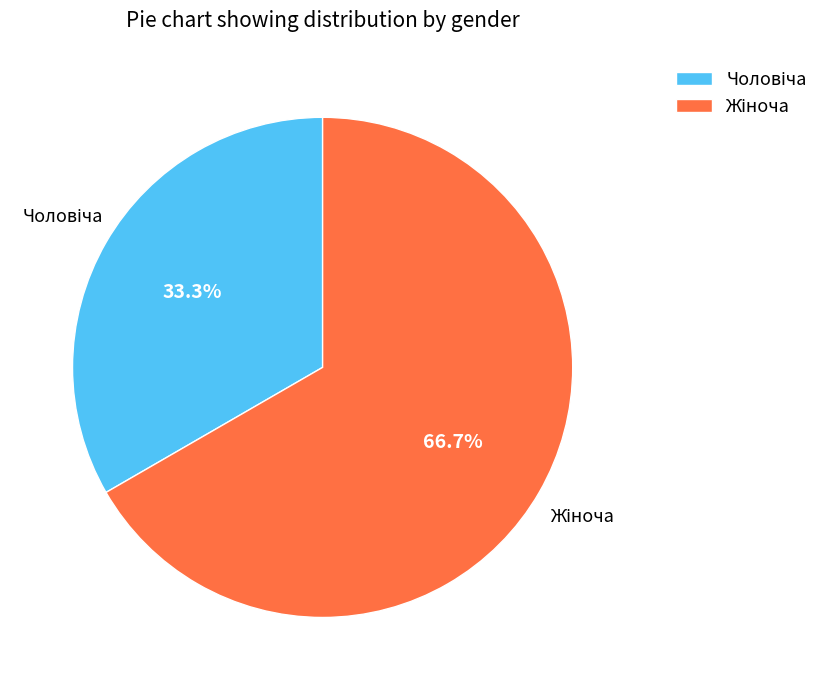

Is there a majority slice in this chart?

Yes